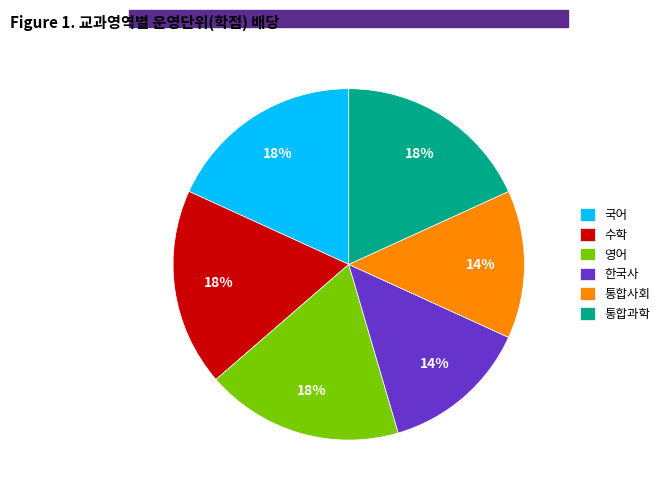

Combined, do 한국사 and 통합과학 account for over 50%?

No